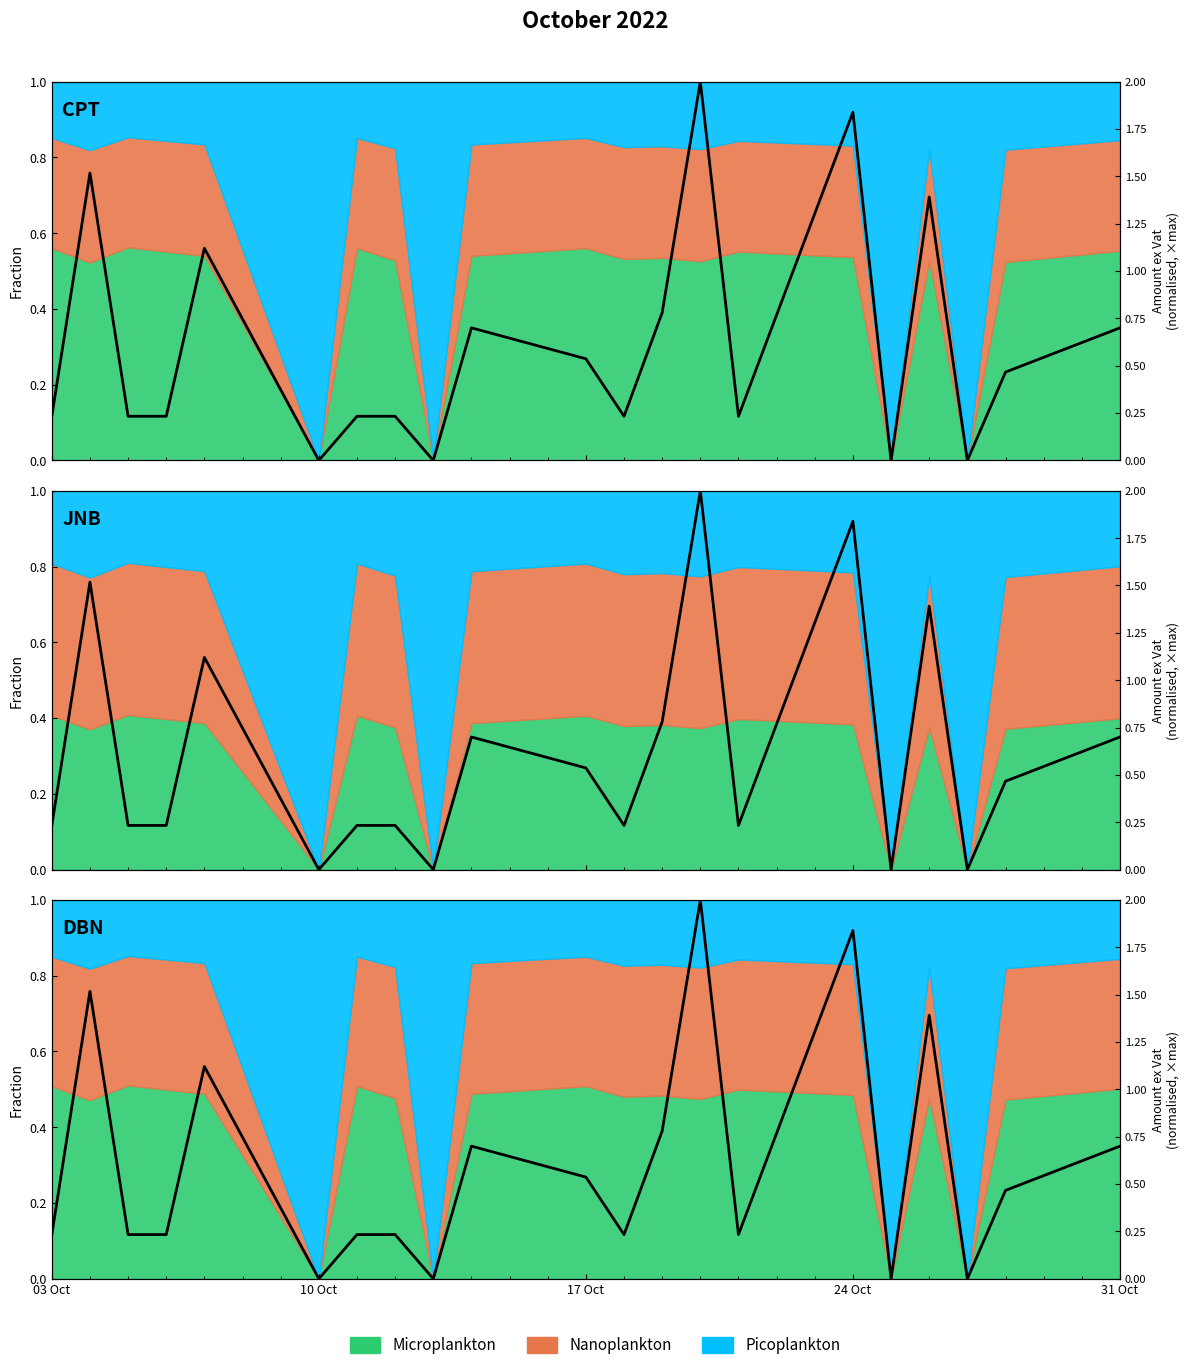

What position from the right is 03 Oct?

21